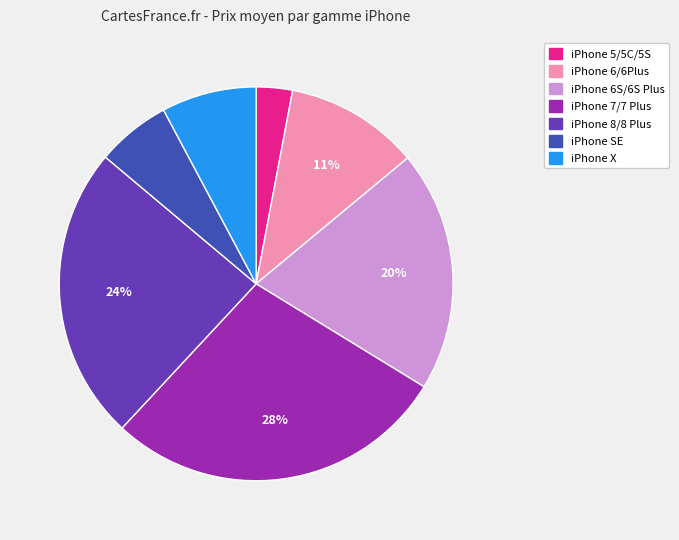

To the nearest percent, what is the difference between the largest and smallest slice percentages?

25%